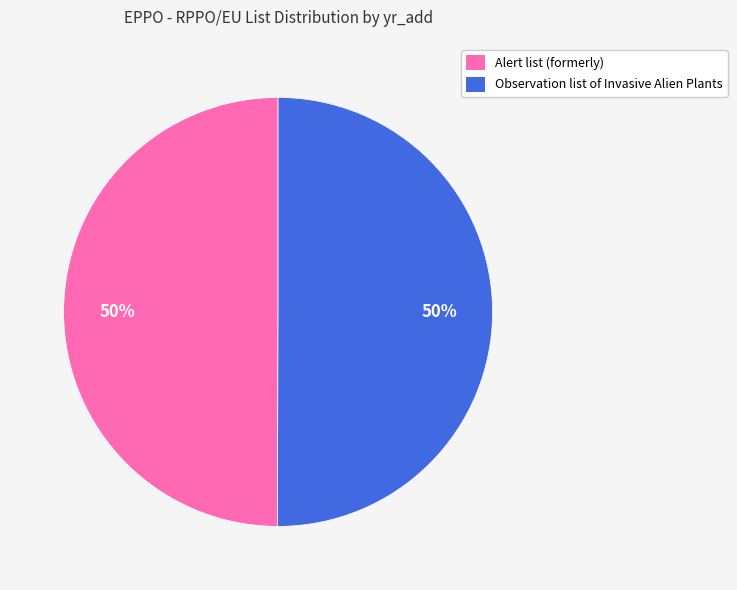

To the nearest percent, what portion does Observation list of Invasive Alien Plants represent?

50%